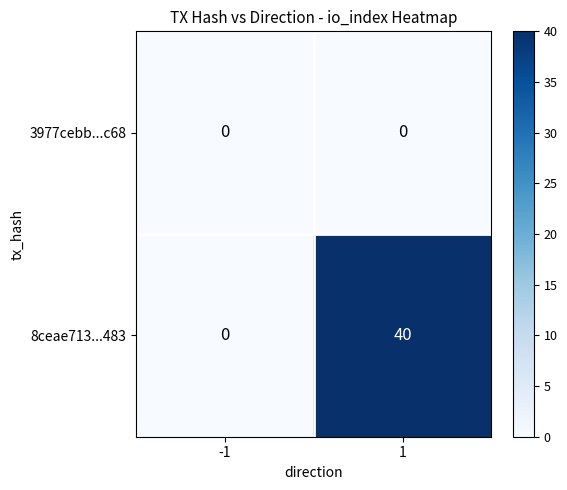

True or false: 8ceae713...483 has a value of 0 at -1.

True